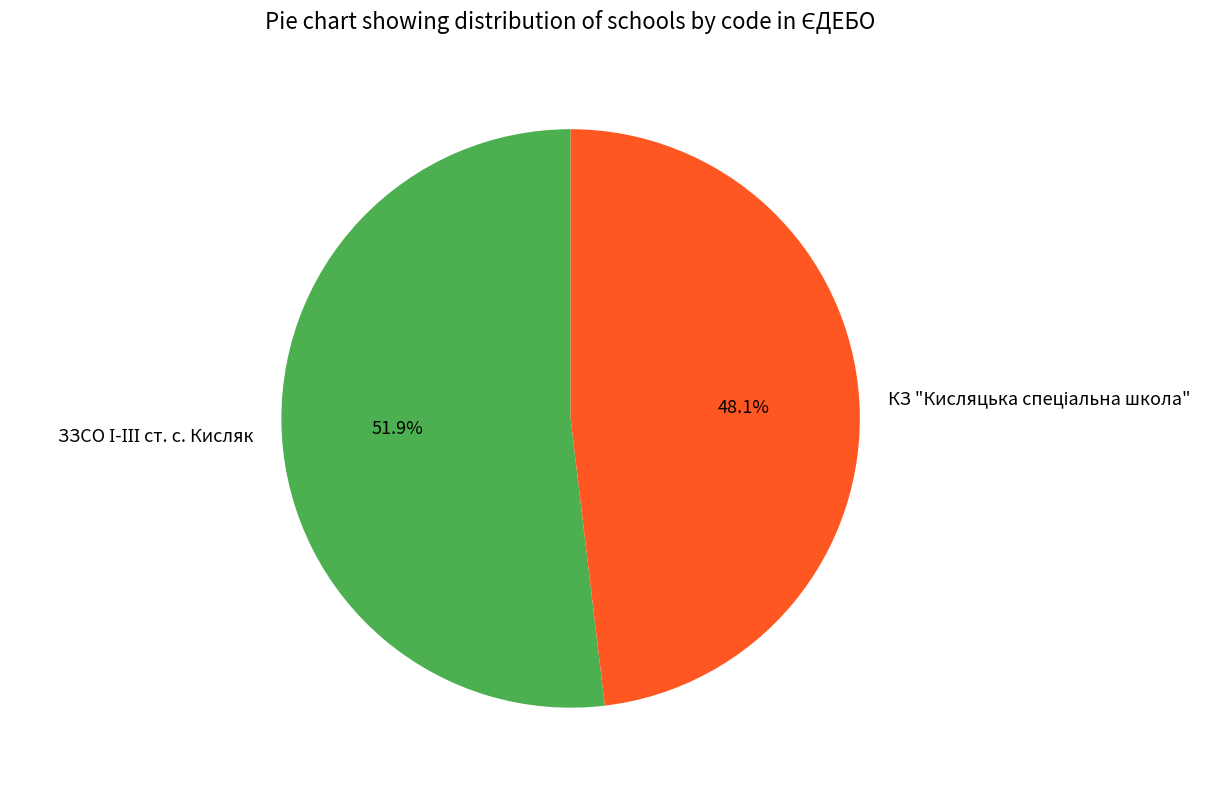

Does any single category account for the majority?

Yes